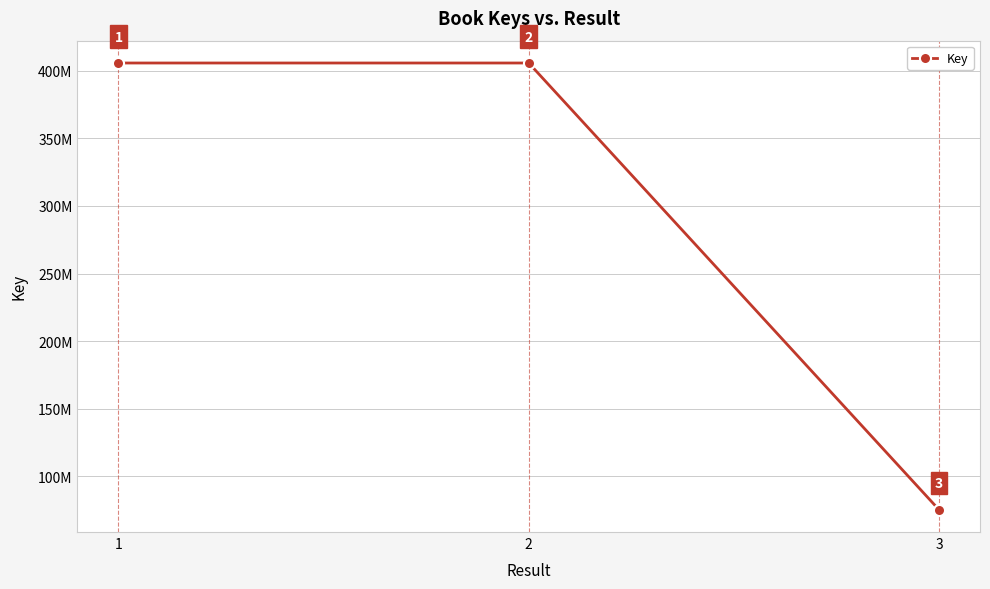

What is the minimum value shown in the chart?

75442856